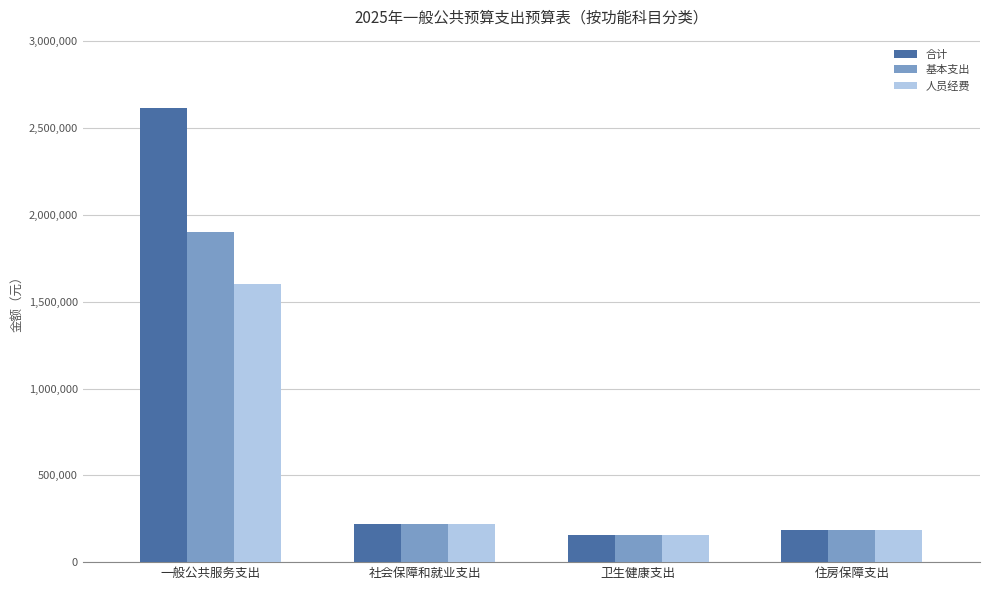

The 人员经费 series shows 221685.9 at 社会保障和就业支出. True or false?

True